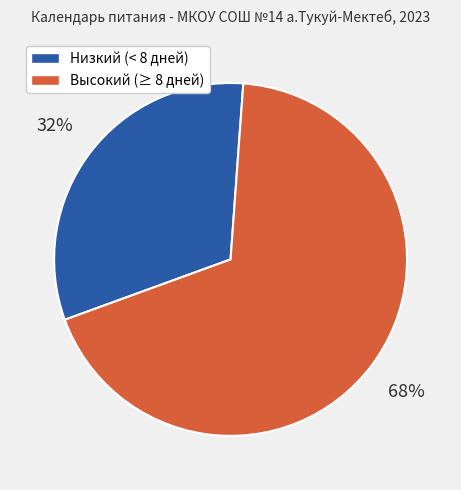

Does any single category account for the majority?

Yes